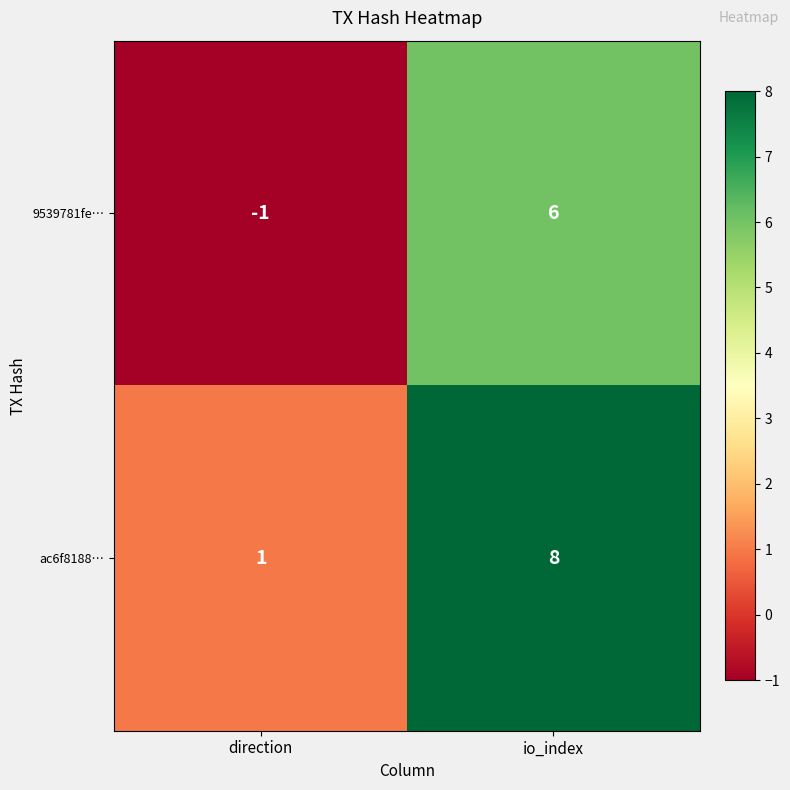

List the series in order of their overall mean, highest first.

ac6f8188…, 9539781fe…